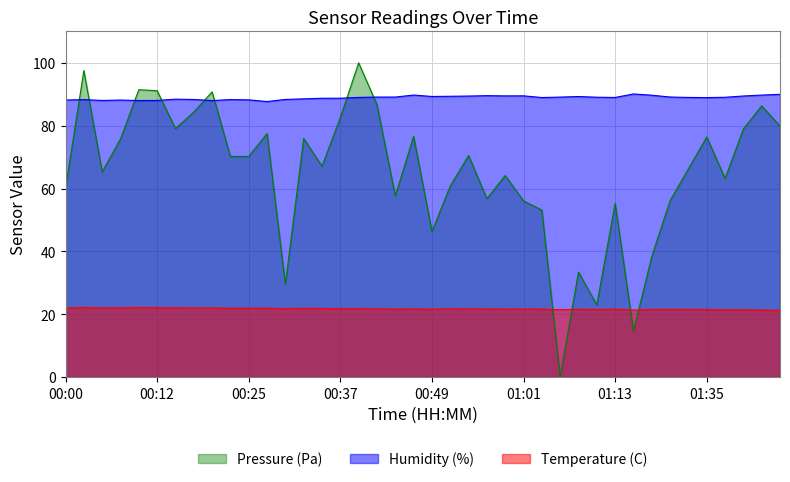

How many data points in Humidity (%) are above 89?

19